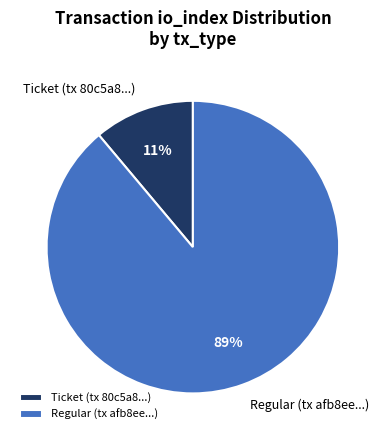

To the nearest percent, what is the difference between the Regular (tx afb8ee...) and Ticket (tx 80c5a8...) slice percentages?

78%